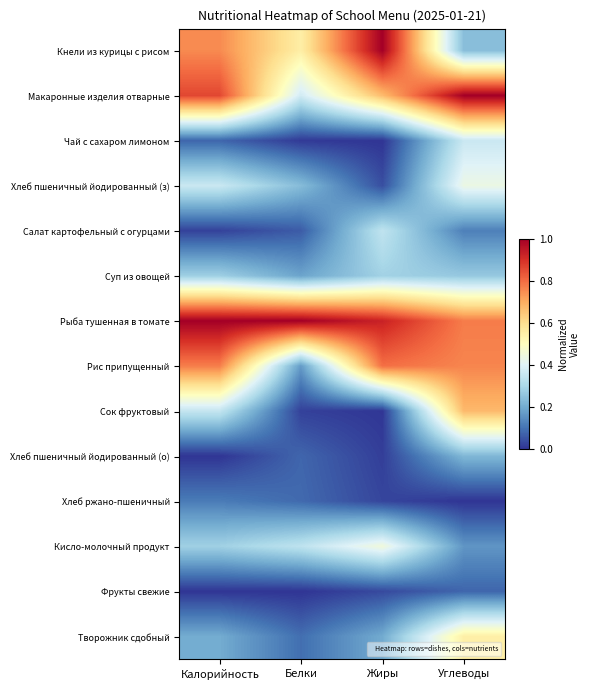

Which series changed the most between Калорийность and Белки?

Рис припущенный